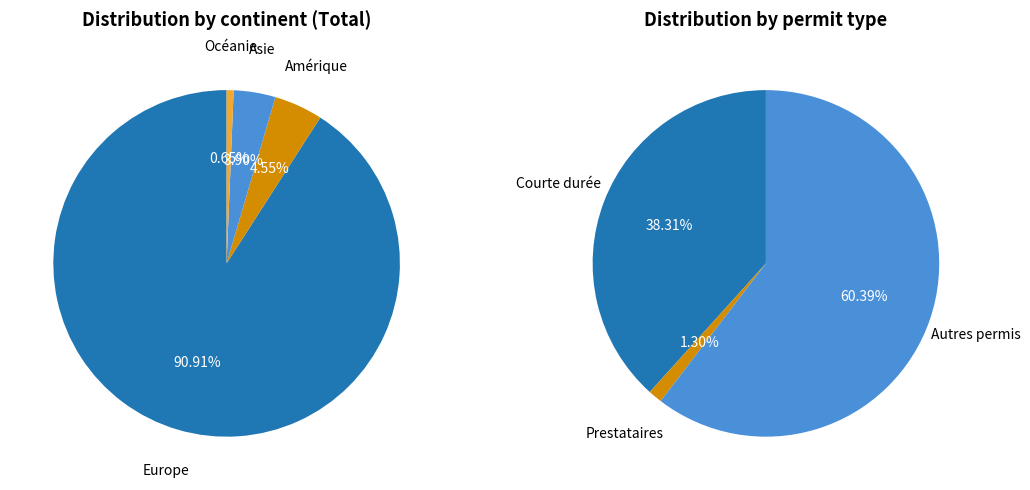

The Afrique slice represents 0% of the pie. True or false?

True